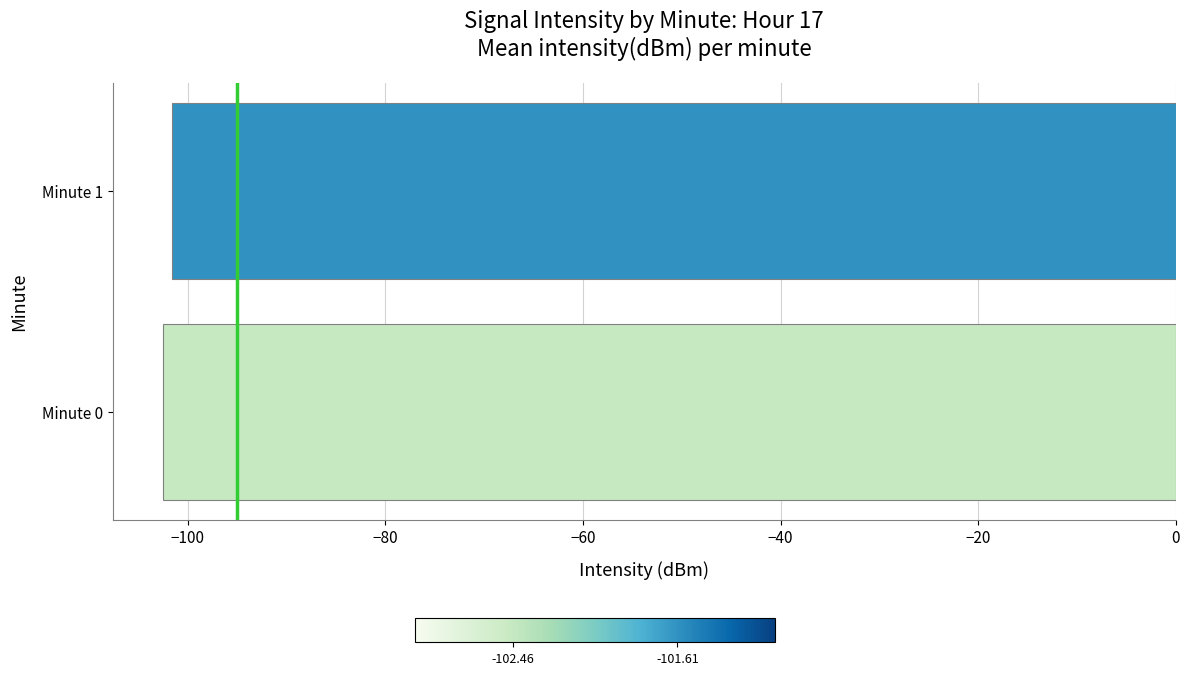

What is the sum of the values at Minute 0 and Minute 1?

-204.1